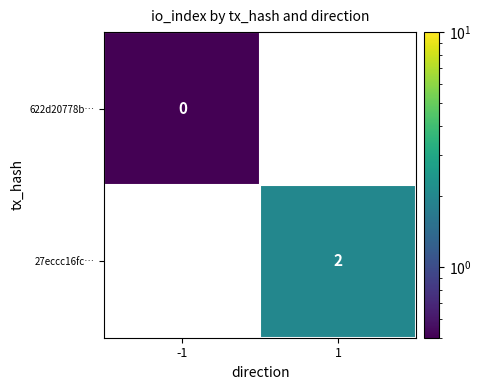

The value of 27eccc16fc… at 1 is 1.1. True or false?

False